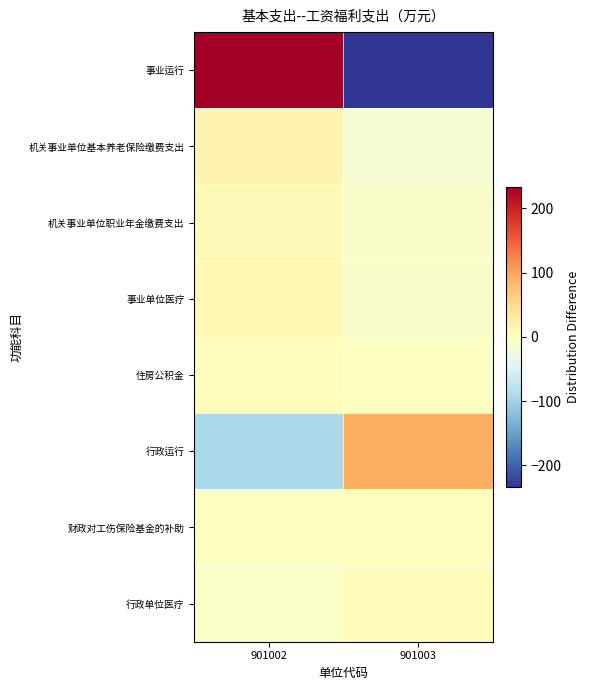

Which series has the widest spread of values?

事业运行